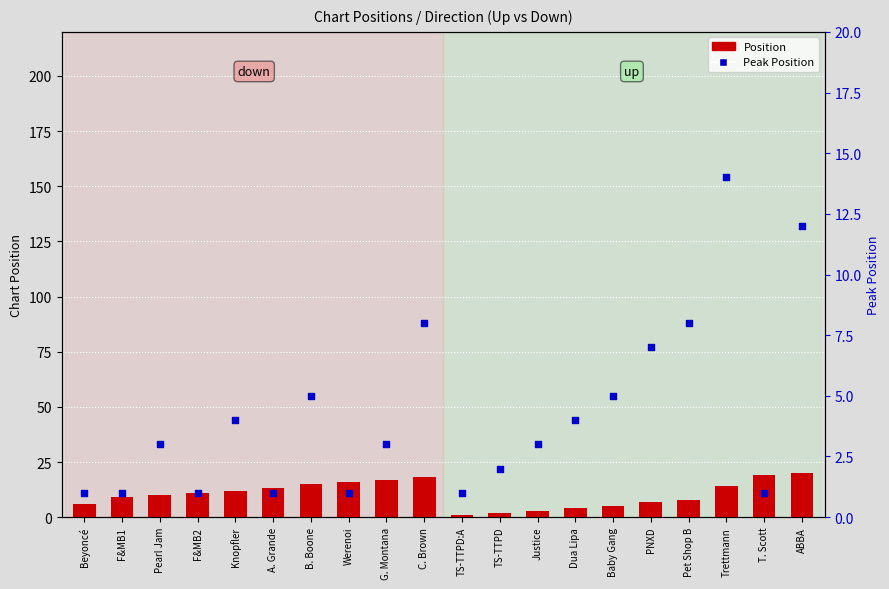

Is the value of Position at F&MB2 greater than the value of Peak Position at Knopfler?

Yes